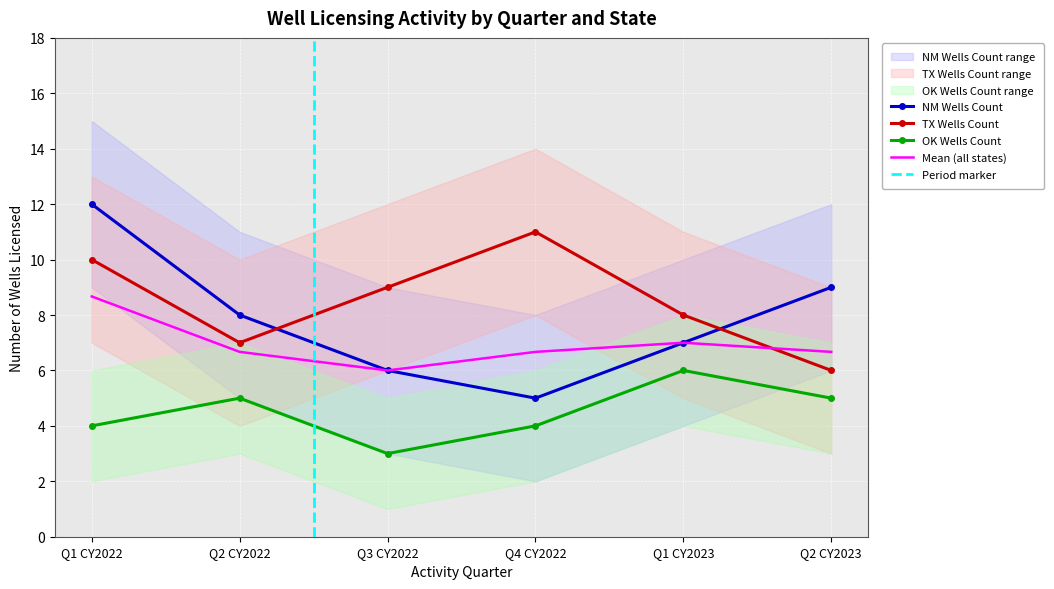

The NM Wells Count series shows 8 at Q2 CY2022. True or false?

True